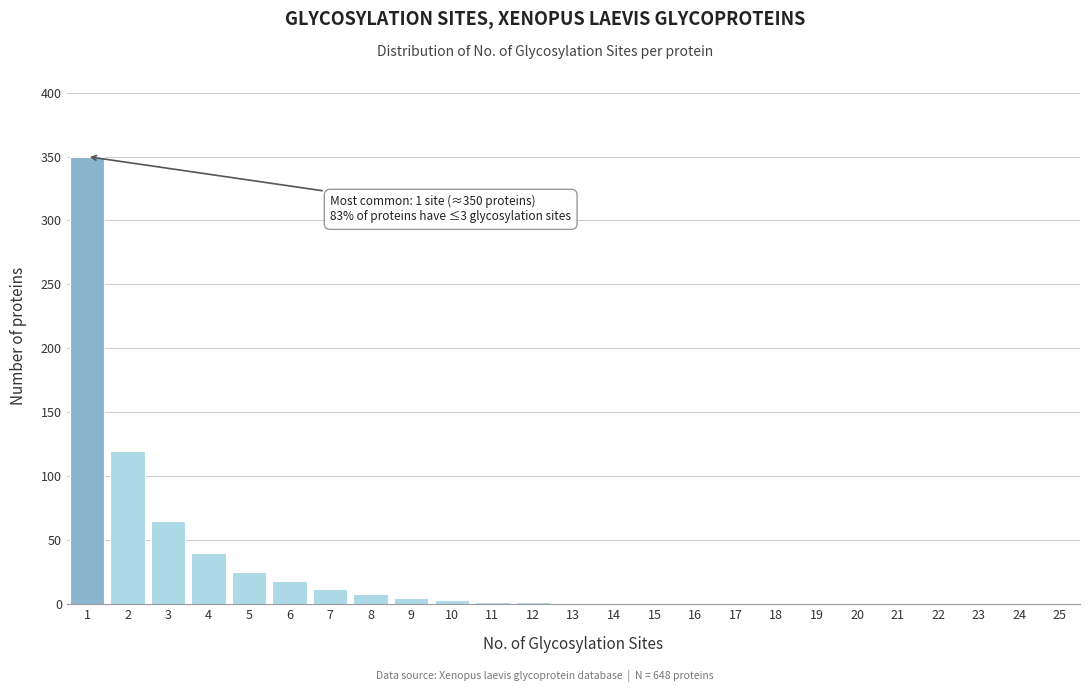

What is the change in value from 1 to 21?

-350